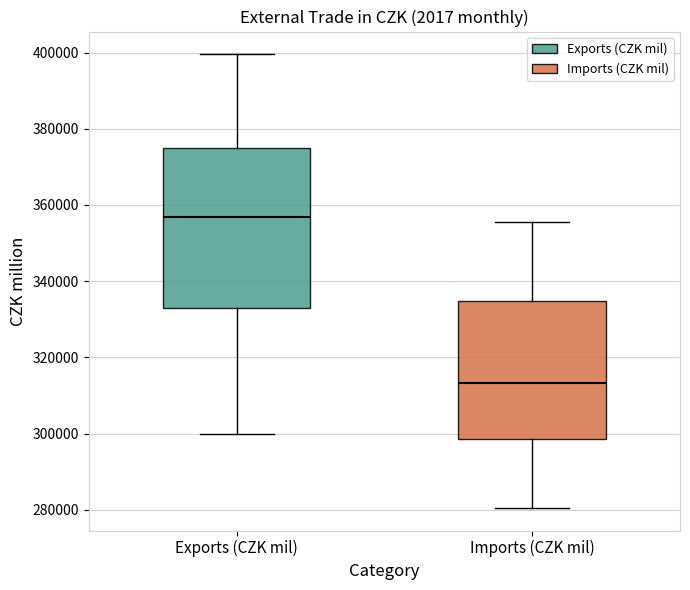

Where is the lower edge of the box for Imports (CZK mil) on the y-axis? The values are not printed on the chart, so give them approximately, as read against the axis.

298000